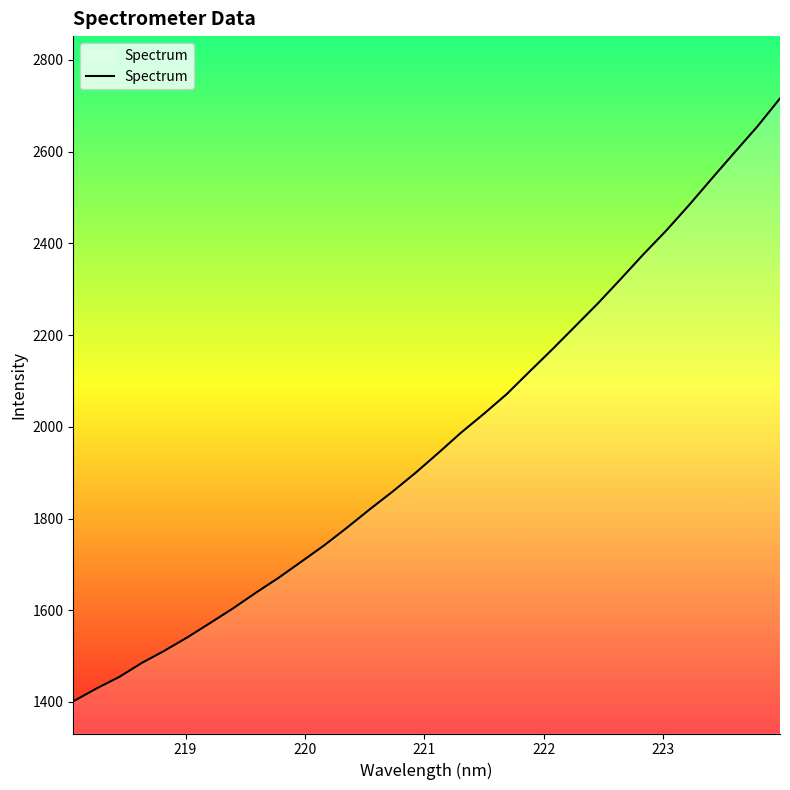

What is the average value?

1969.9